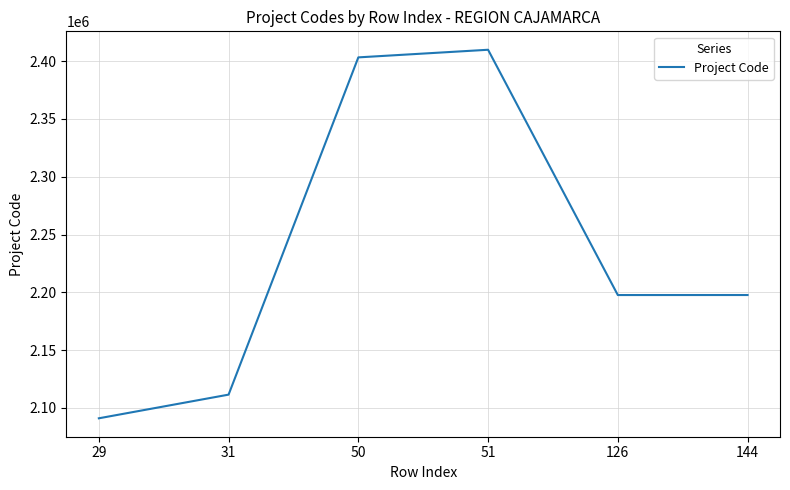

What is the maximum value shown in the chart?

2409918